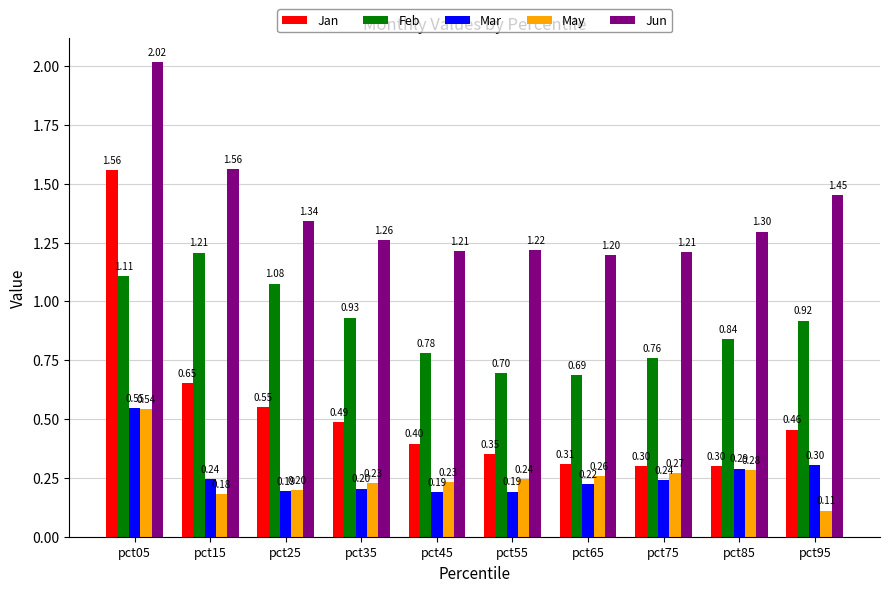

Which series has the largest total across all categories?

Jun